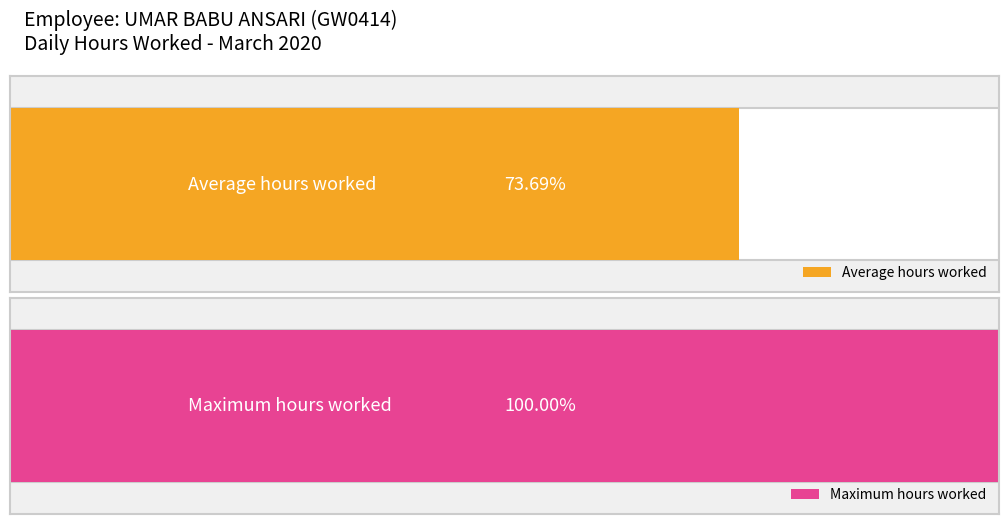

Are the bars grouped side by side (vs. stacked)?

Yes